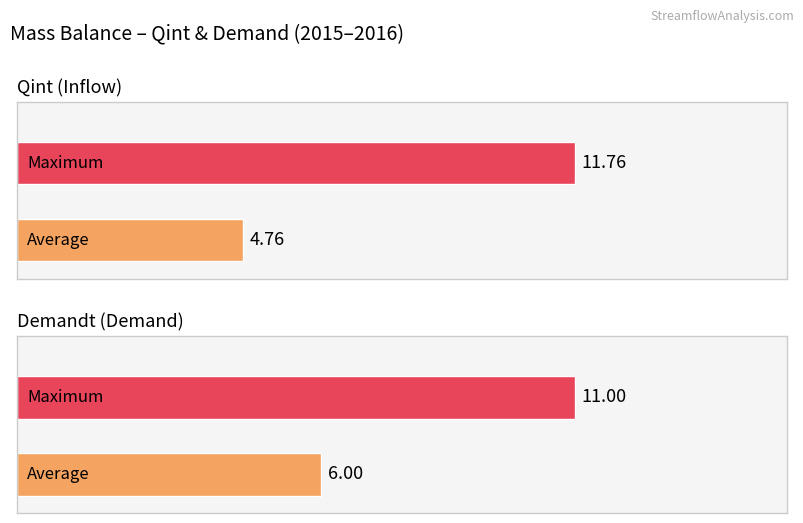

Which series has the largest total across all categories?

Demandt